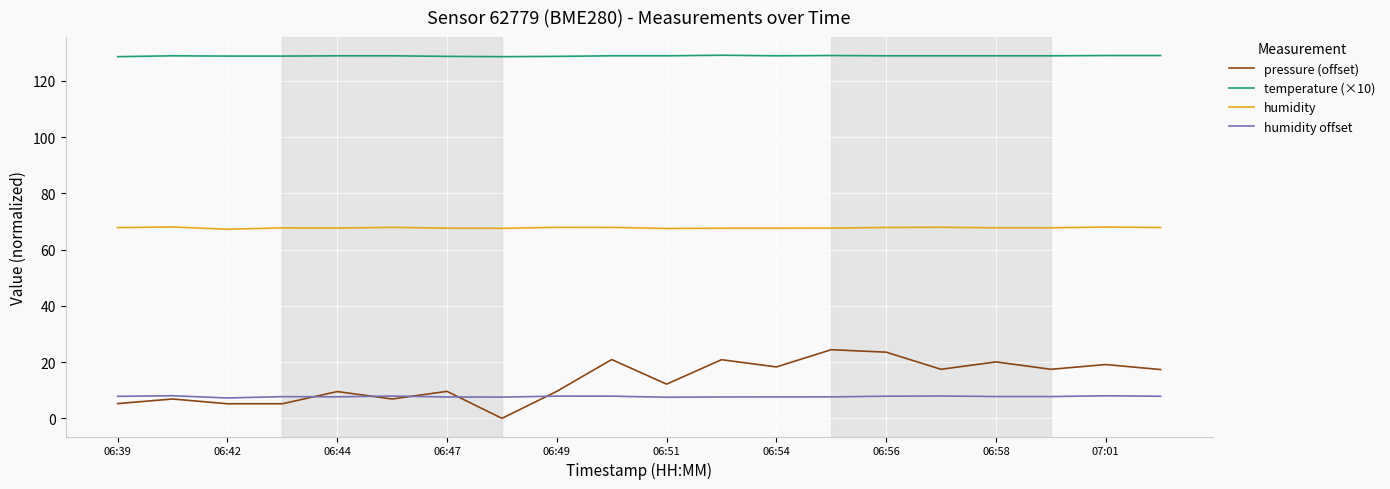

How many categories are shown in the chart?

20